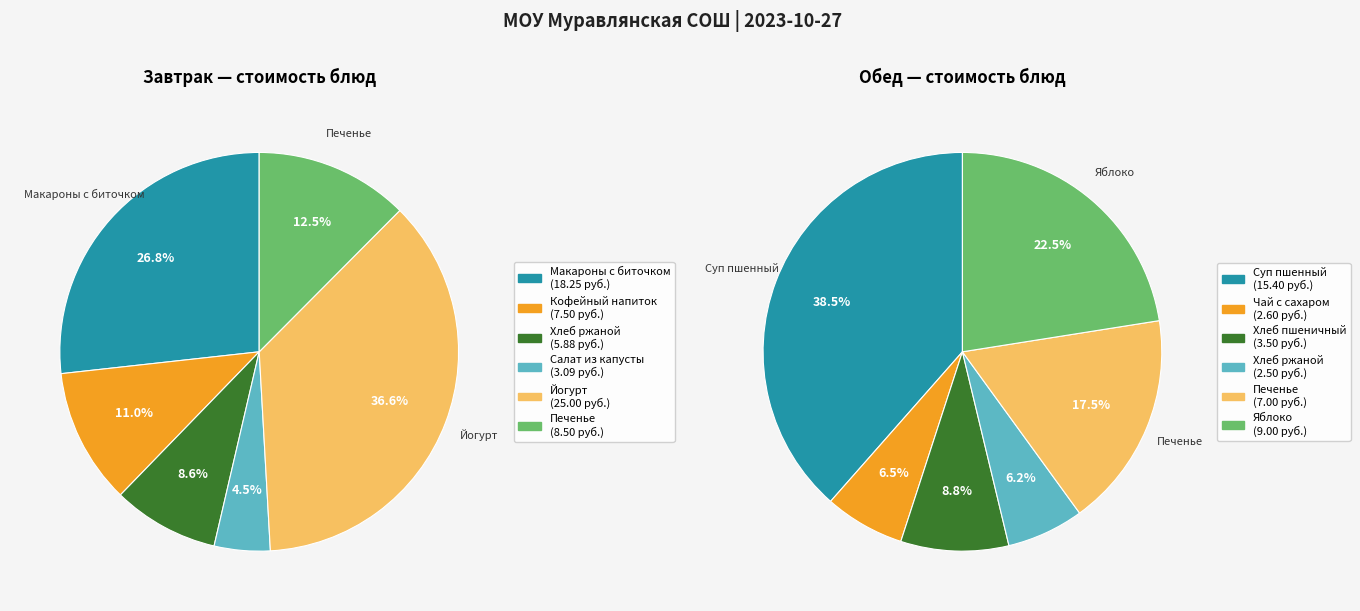

True or false: 5 accounts for 25% of the total.

False